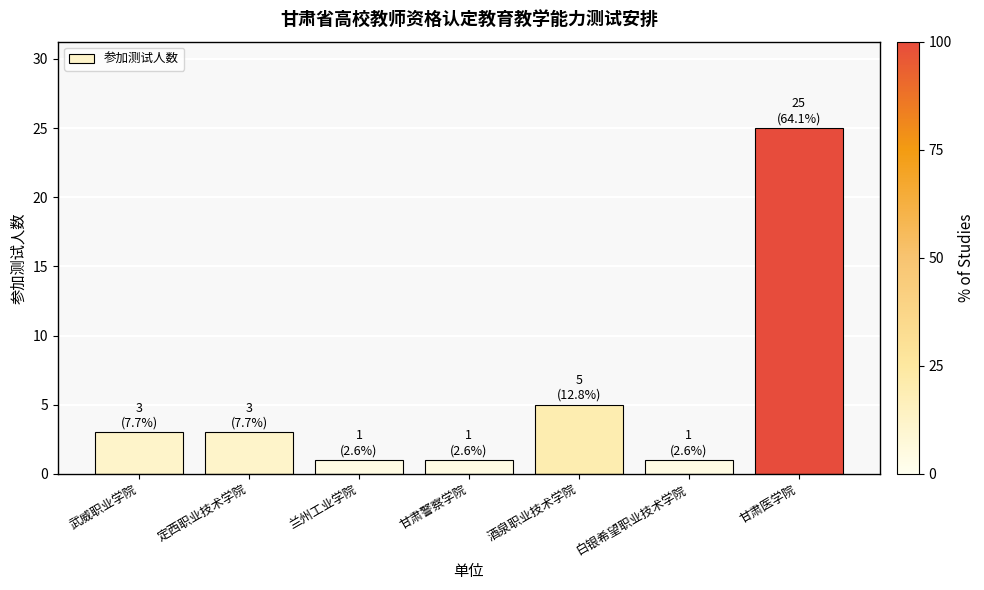

Count the number of data series in this chart.

1